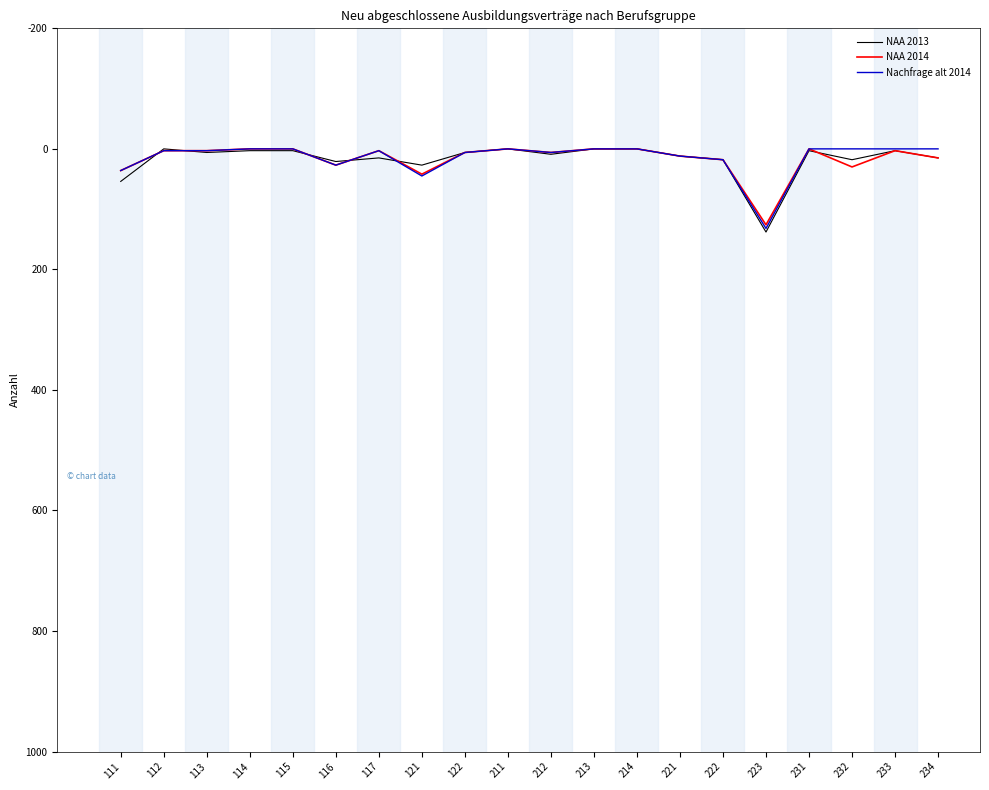

Which series has the widest spread of values?

NAA 2013